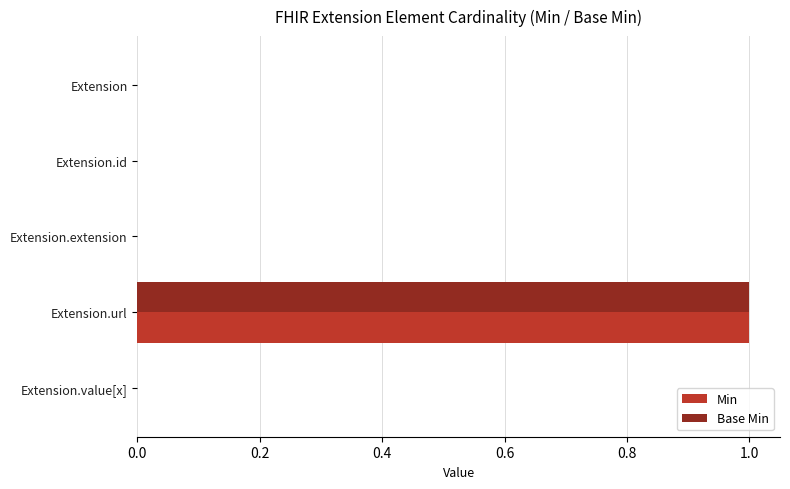

Is it true that Min equals 1 at Extension.value[x]?

False